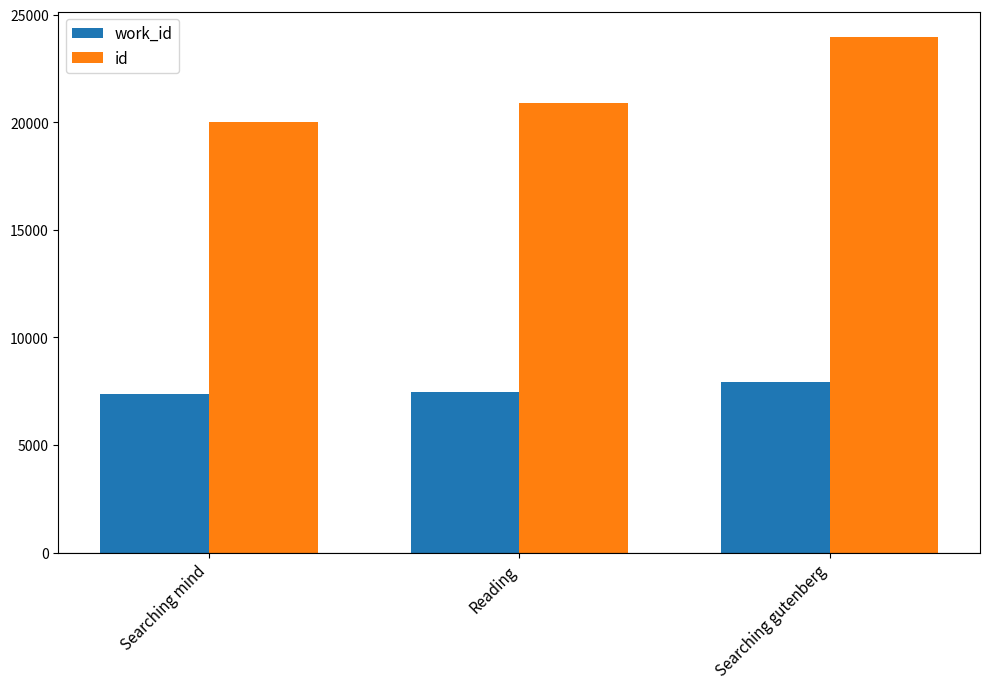

Does the chart contain stacked bars?

No